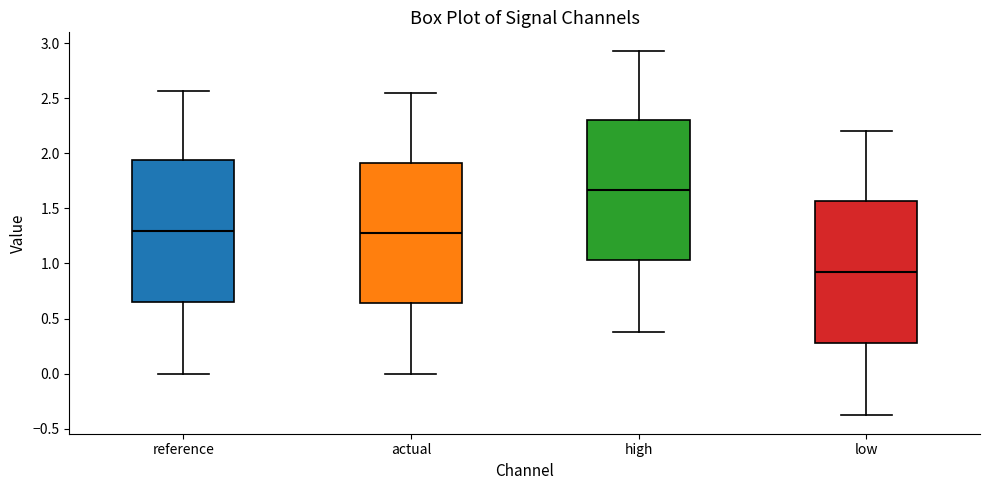

Reading left to right, read every box against the y-axis: the position of its median line, the range the box covers, and the ends of its whiskers. The values are not printed on the chart, so give them approximately, as read against the axis.

reference: median 1.30, box 0.65 to 1.95, whiskers 0.00 to 2.55
actual: median 1.30, box 0.65 to 1.90, whiskers 0.00 to 2.55
high: median 1.65, box 1.05 to 2.30, whiskers 0.40 to 2.95
low: median 0.90, box 0.30 to 1.55, whiskers -0.40 to 2.20